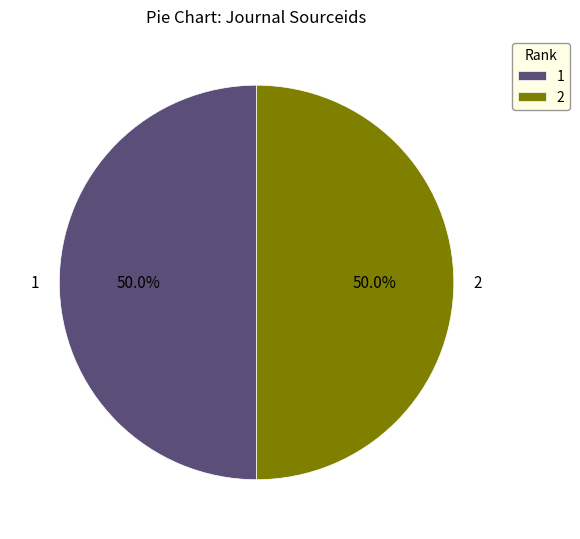

To the nearest percent, what is the average slice percentage?

50%